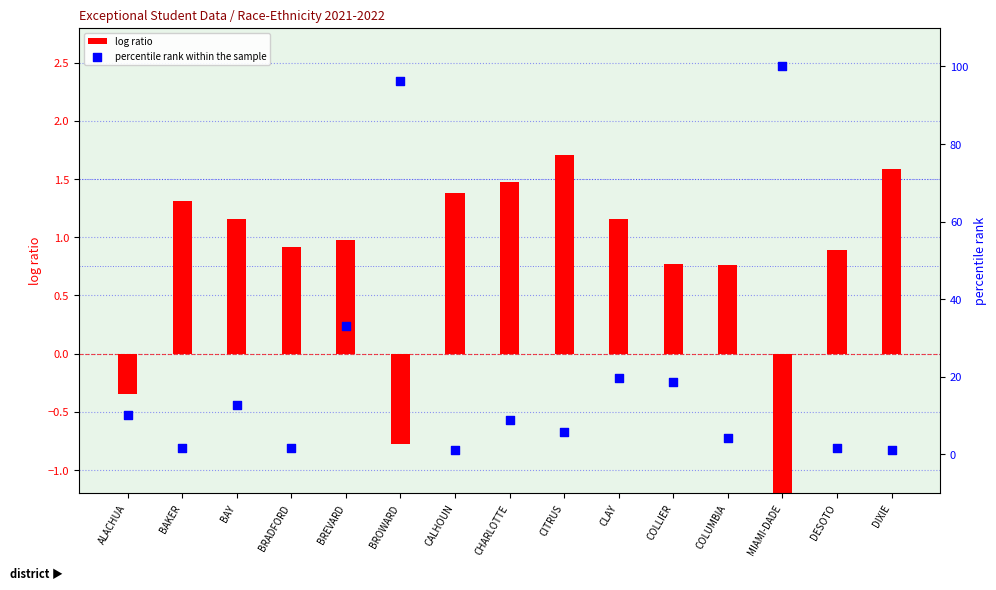

Which series reaches the minimum Y coordinate?

log ratio